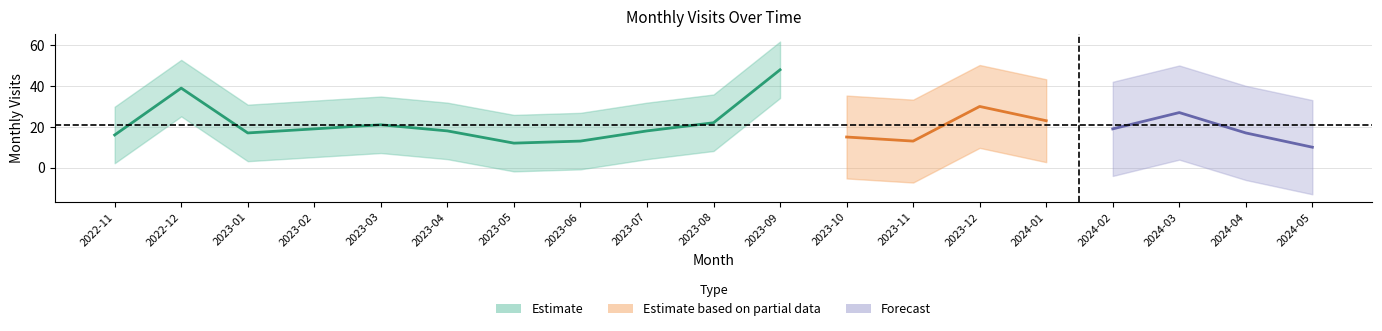

At which category does the data reach its first local valley?

2023-01